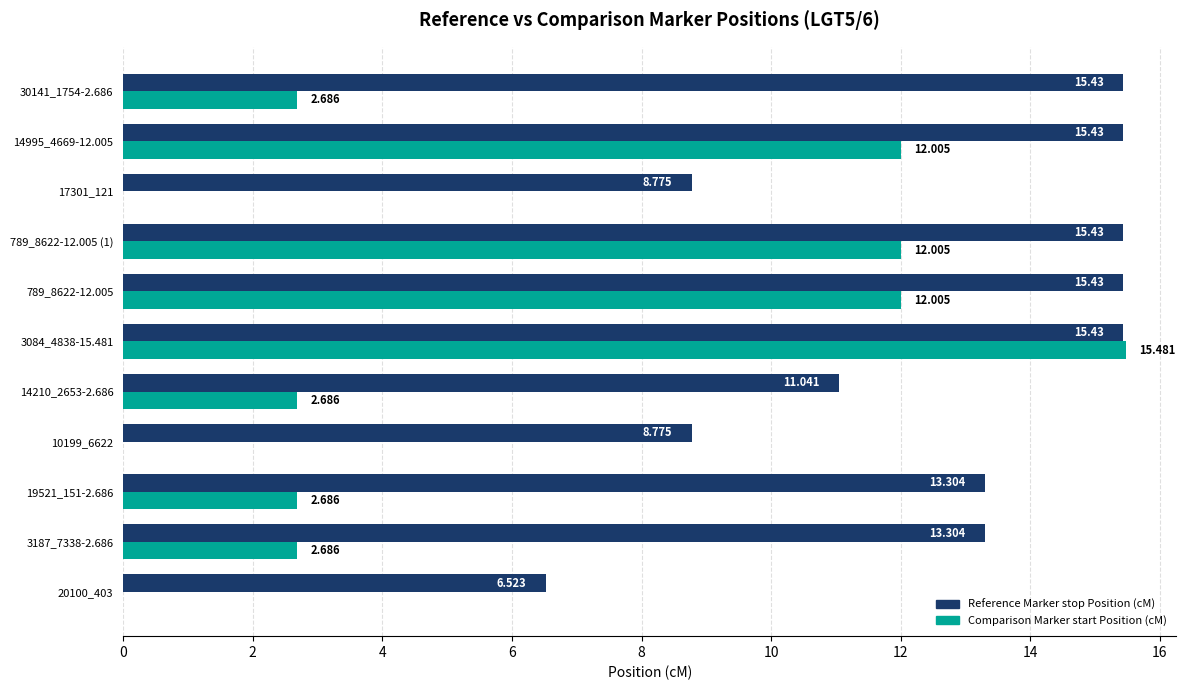

Which series has the largest range (max minus min)?

Comparison Marker start Position (cM)